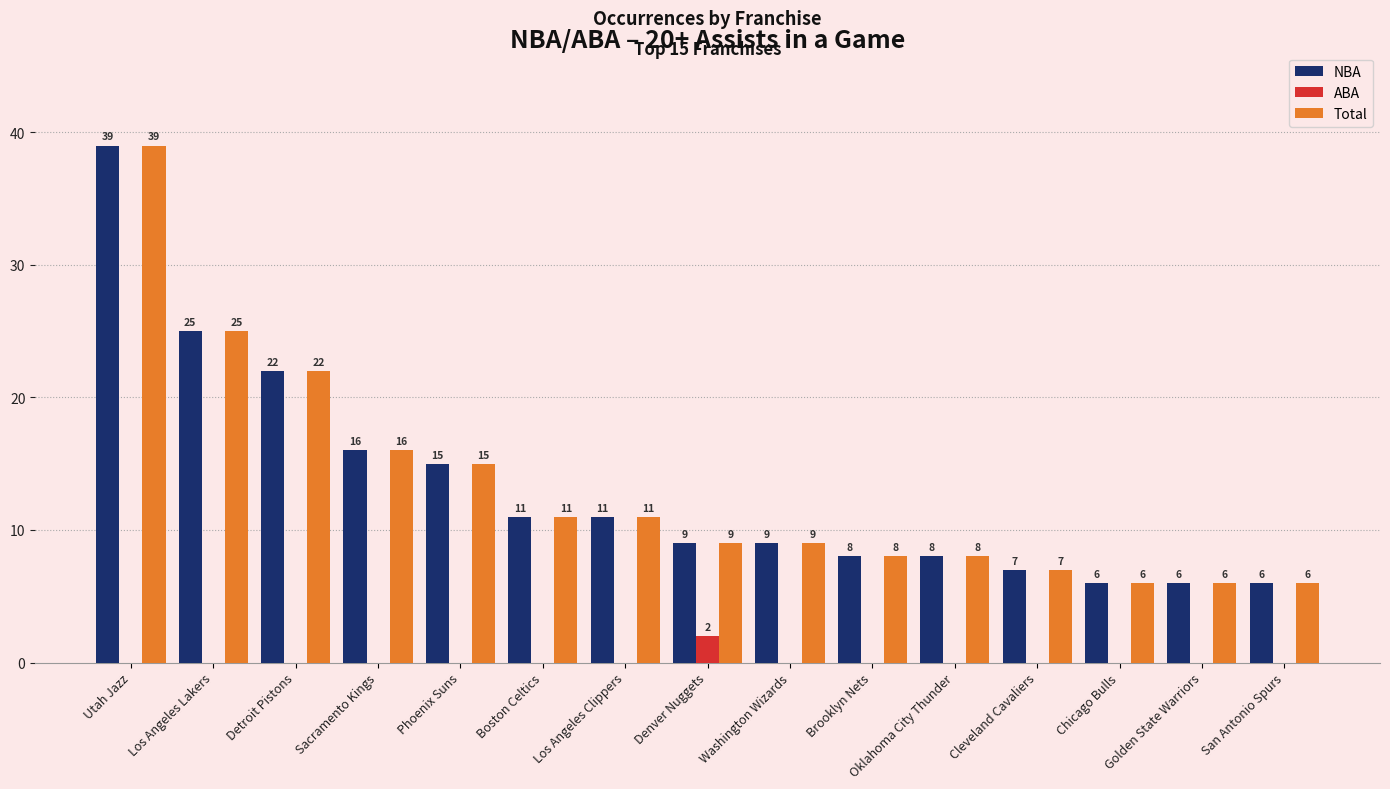

What is the sum of the NBA values at Boston Celtics and Sacramento Kings?

27